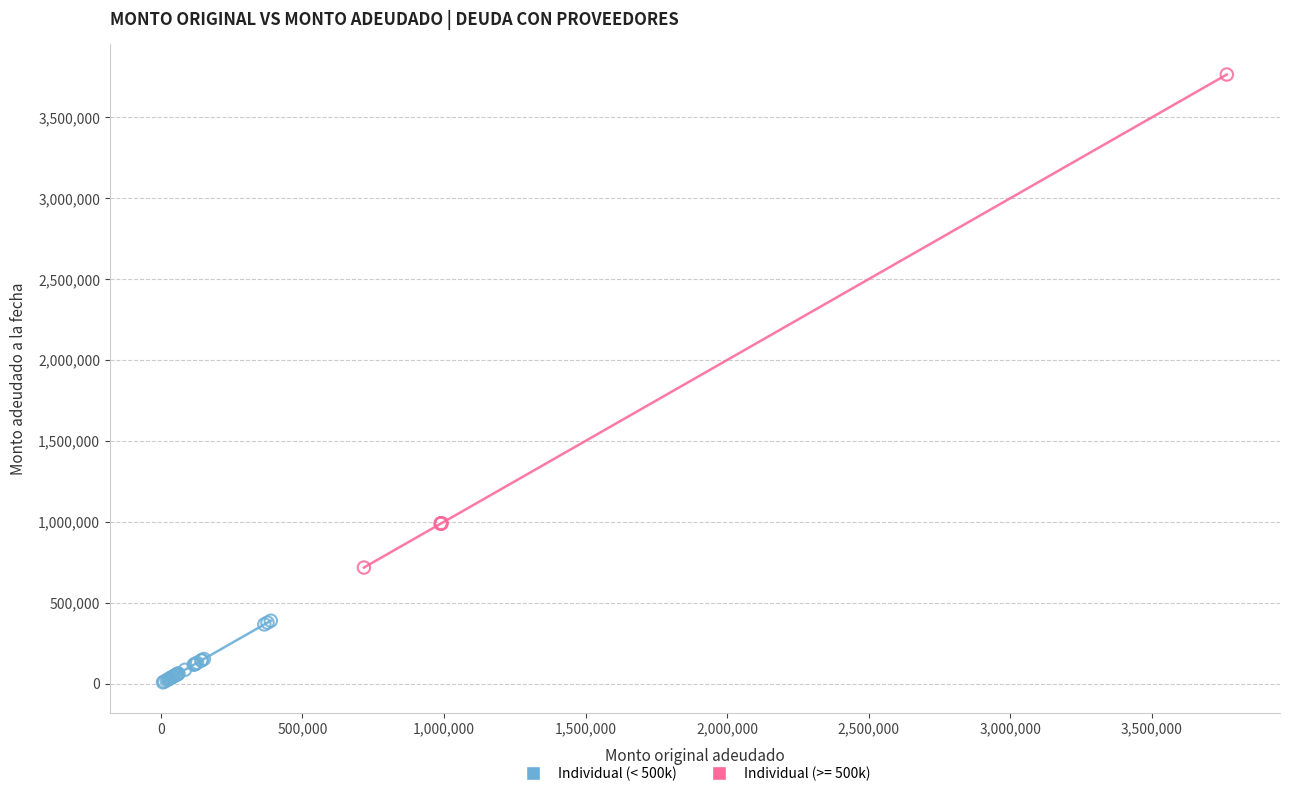

Which series has the widest spread of Y values?

Individual (>= 500k)